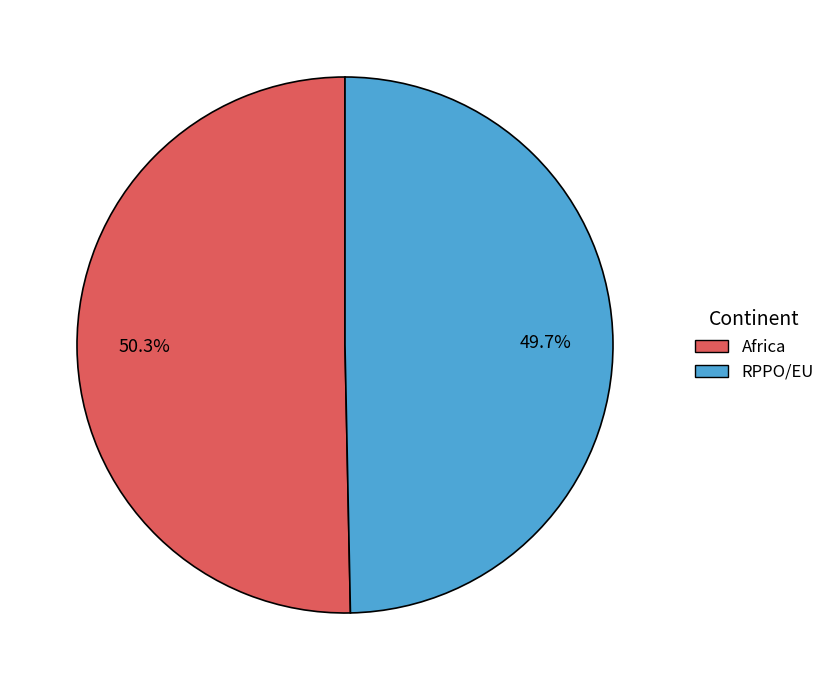

To the nearest percent, what is the difference between the largest and smallest slice percentages?

1%